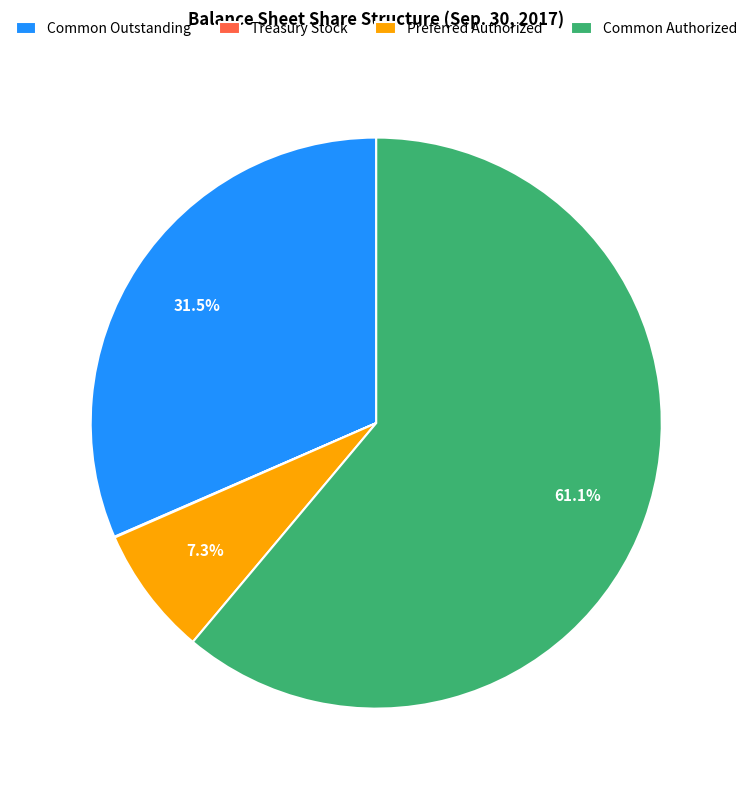

What is the largest slice in the pie chart?

Common Authorized